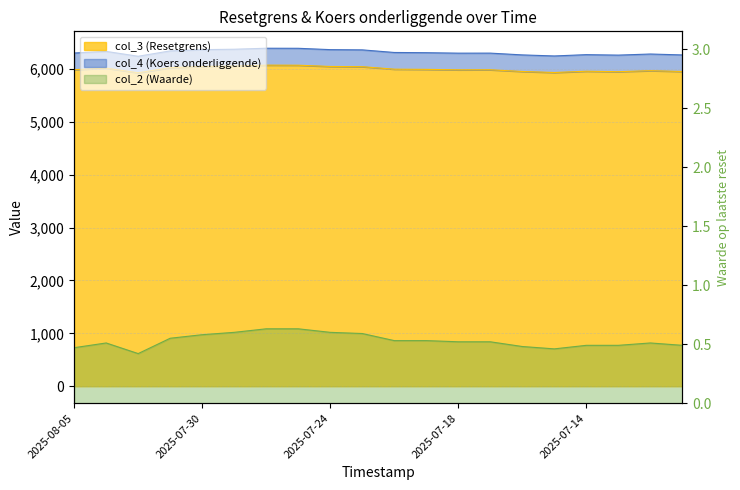

True or false: col_4 (Koers onderliggende) has a value of 3696.6 at 2025-08-04.

False